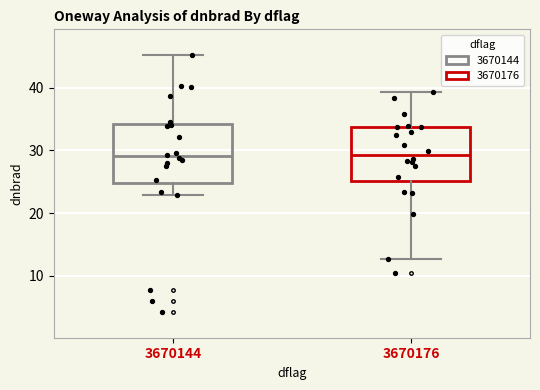

Reading left to right, read every box against the y-axis: the position of its median line, the range the box covers, and the ends of its whiskers. The values are not printed on the chart, so give them approximately, as read against the axis.

3670144: median 29, box 25 to 34, whiskers 23 to 45
3670176: median 29, box 25 to 34, whiskers 13 to 39